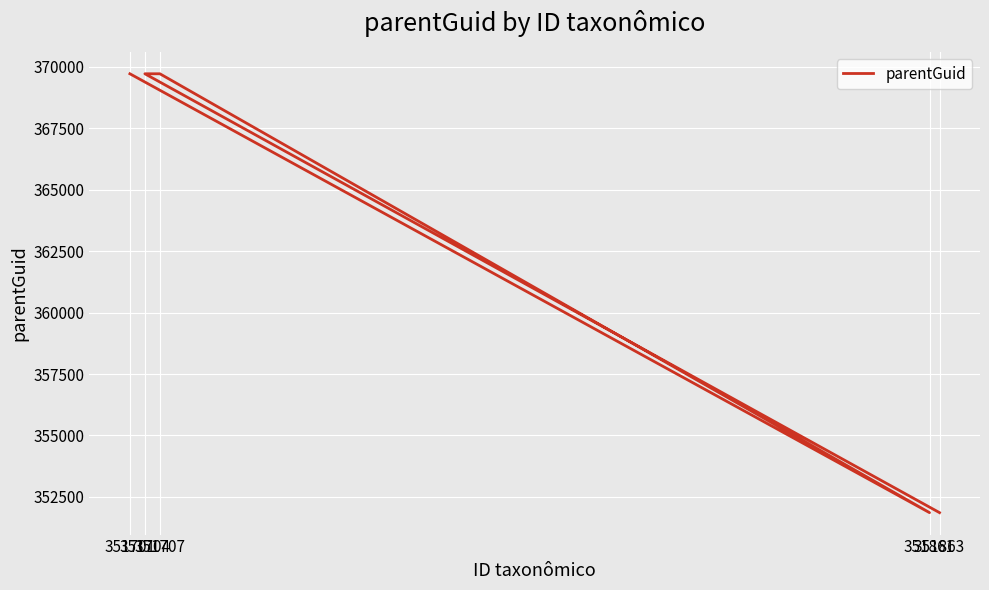

What is the ratio of the value at 351863 to the value at 351701?

1.0